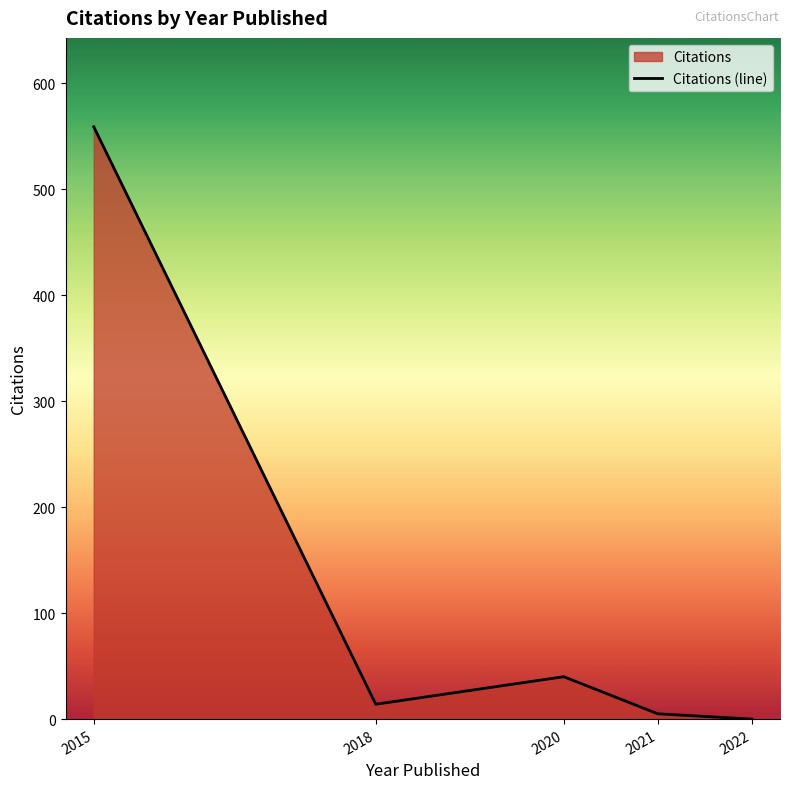

List the labels in order of value, largest first.

2015, 2020, 2018, 2021, 2022